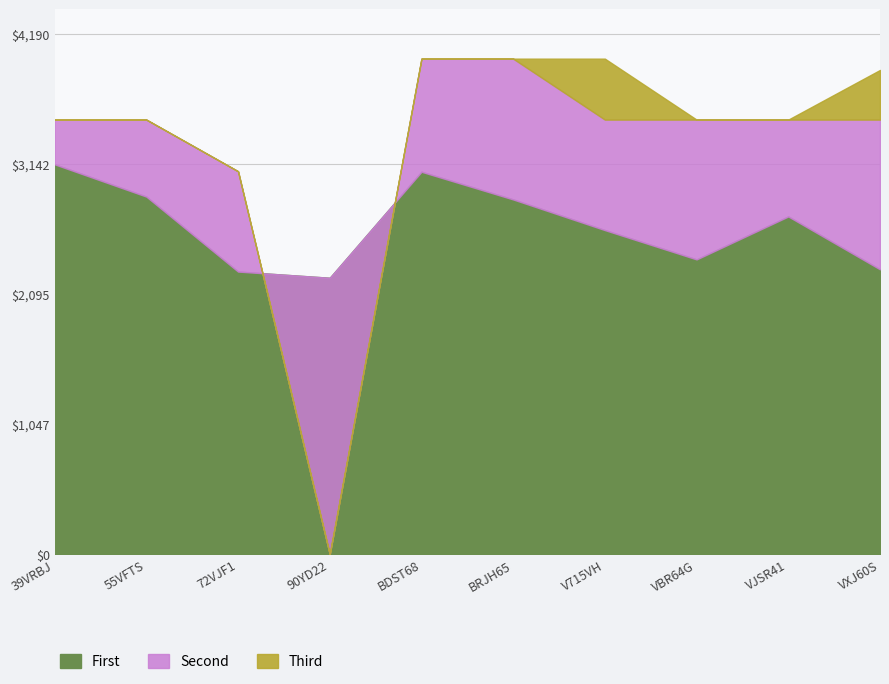

Where does the Third series first go above 3500?

BDST68